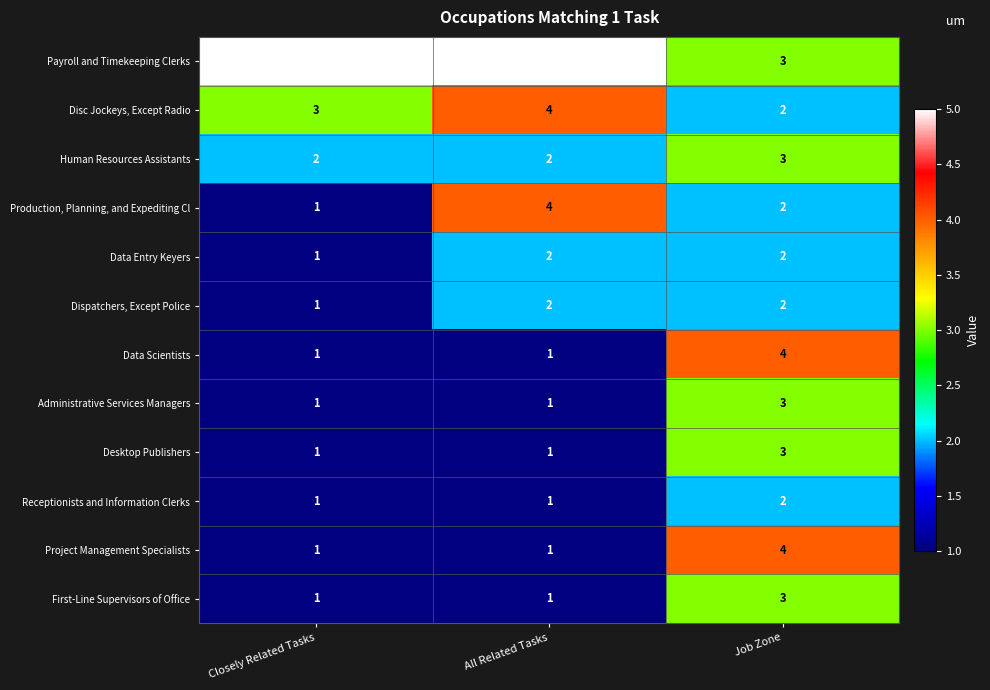

The value of Production, Planning, and Expediting Cl at Job Zone is 2. True or false?

True